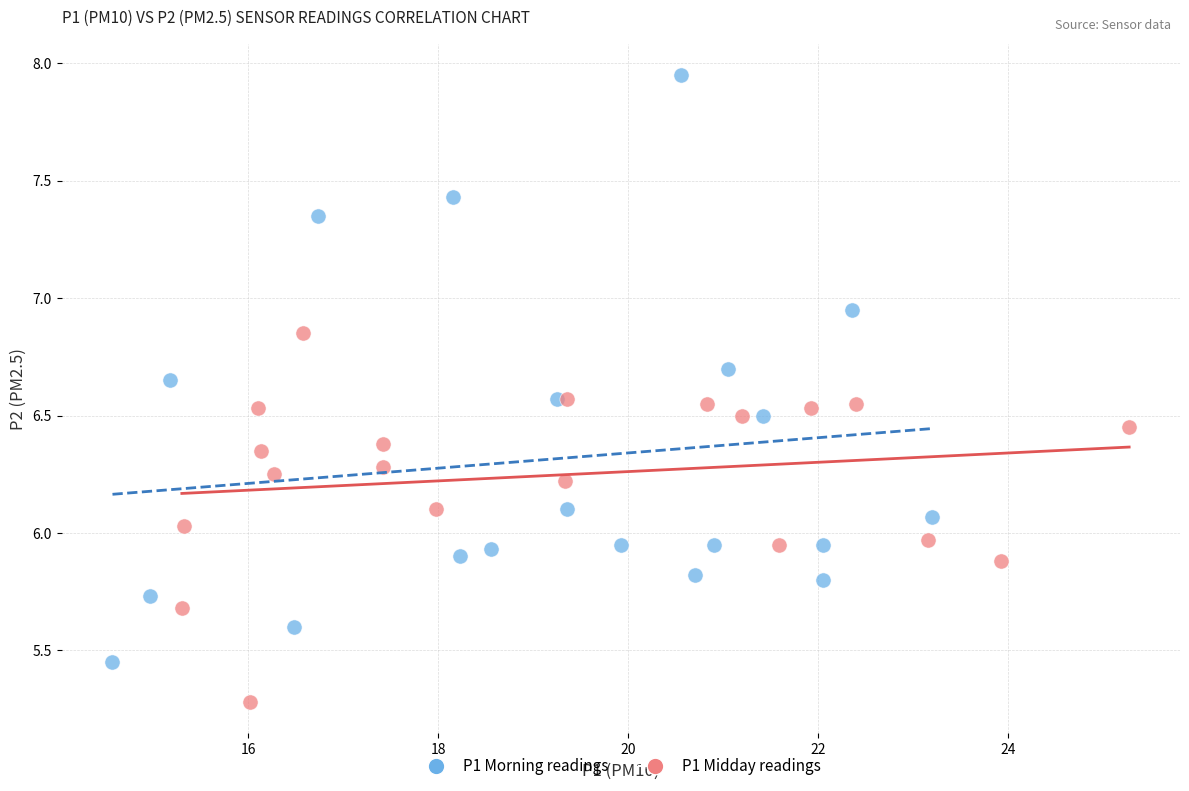

What are all the series names shown in the legend?

P1 Morning readings, P1 Midday readings